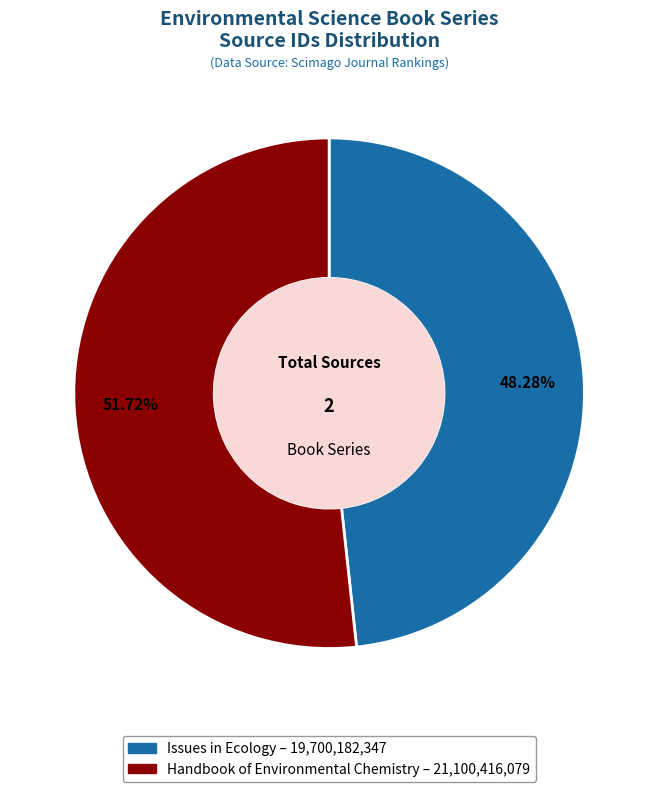

To the nearest percent, what percentage of the pie is Issues in Ecology?

48%